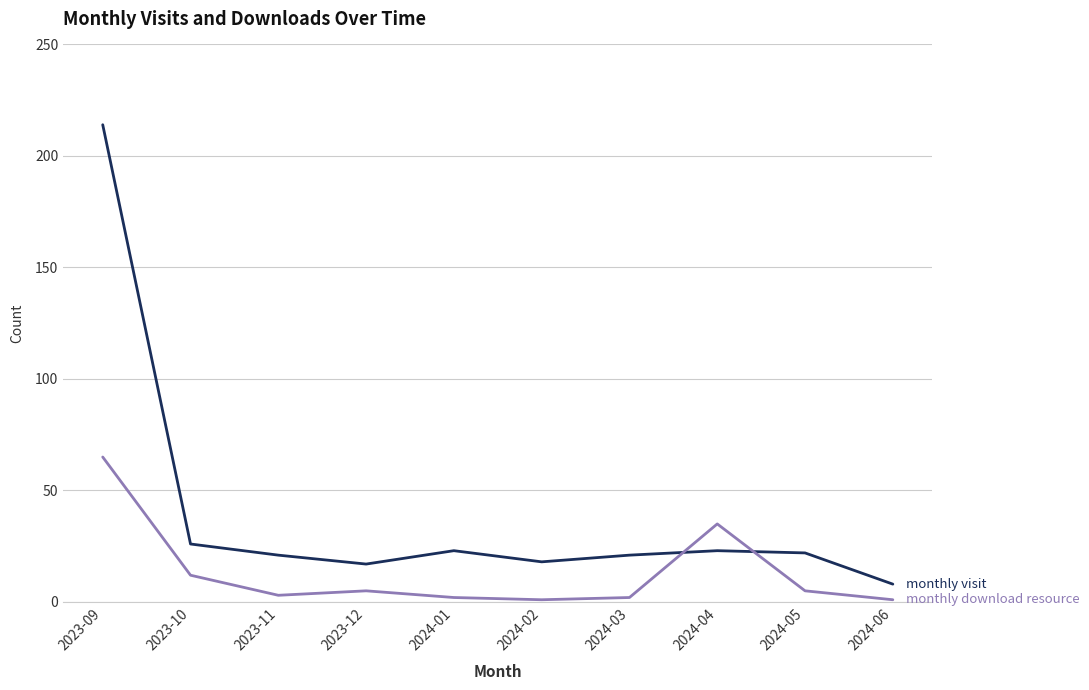

What is the difference between the highest and lowest values at 2023-10?

14